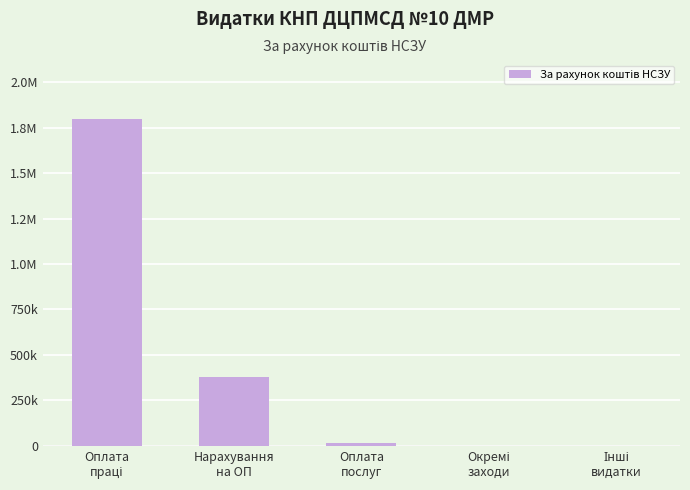

What is the sum of the values at Оплата
послуг and Окремі
заходи?

15257.0